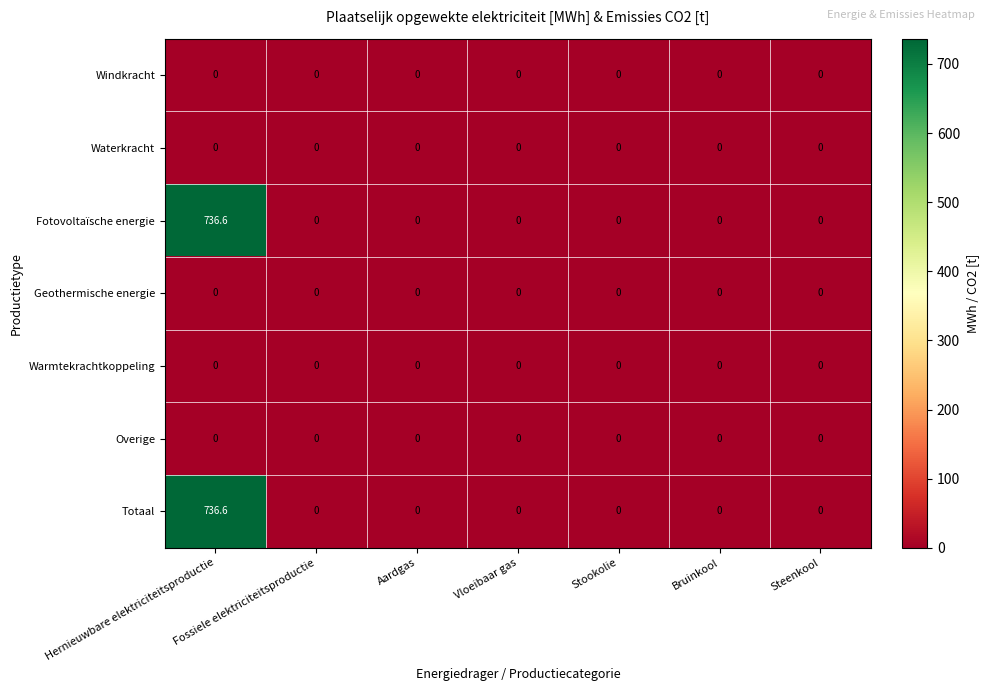

At which category is the sum across all series the highest?

Hernieuwbare elektriciteitsproductie